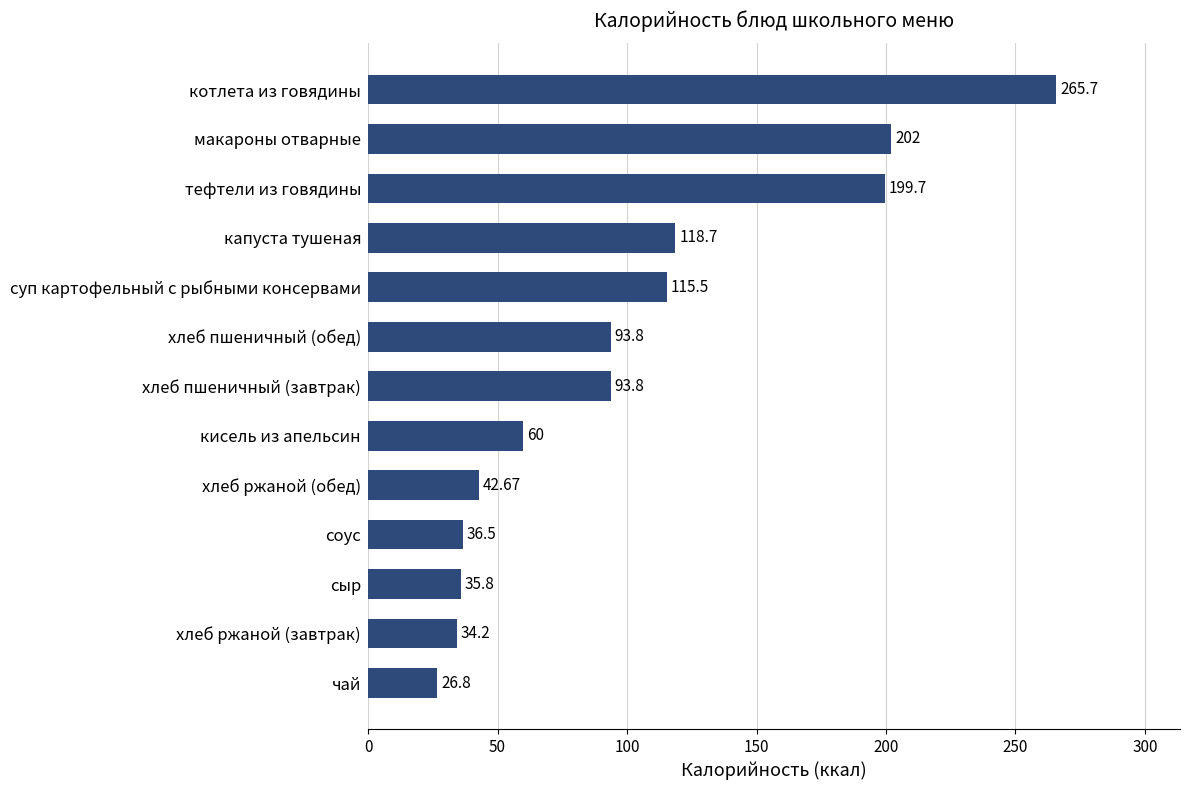

What is the sum of the values at капуста тушеная and хлеб пшеничный (завтрак)?

212.5